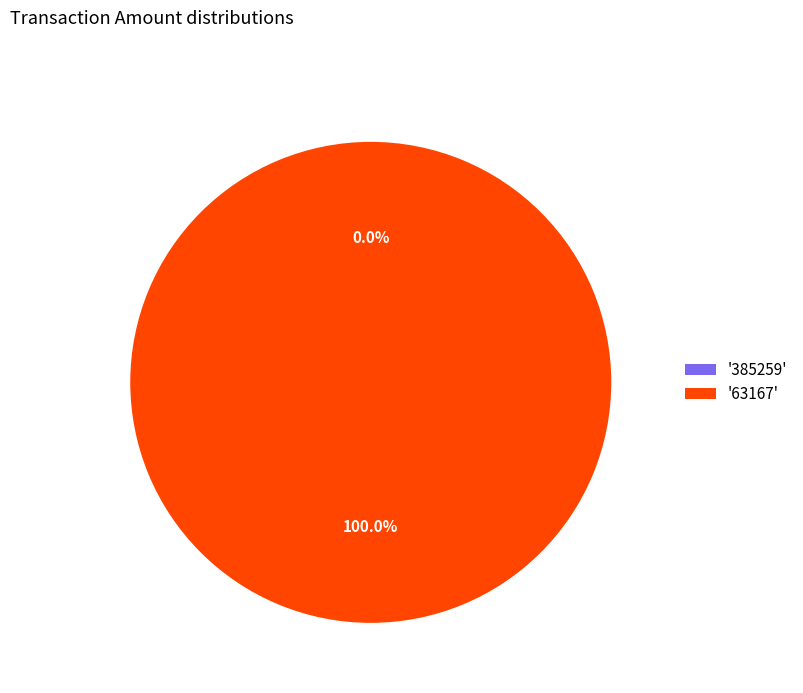

Which category has the biggest portion of the pie?

63167